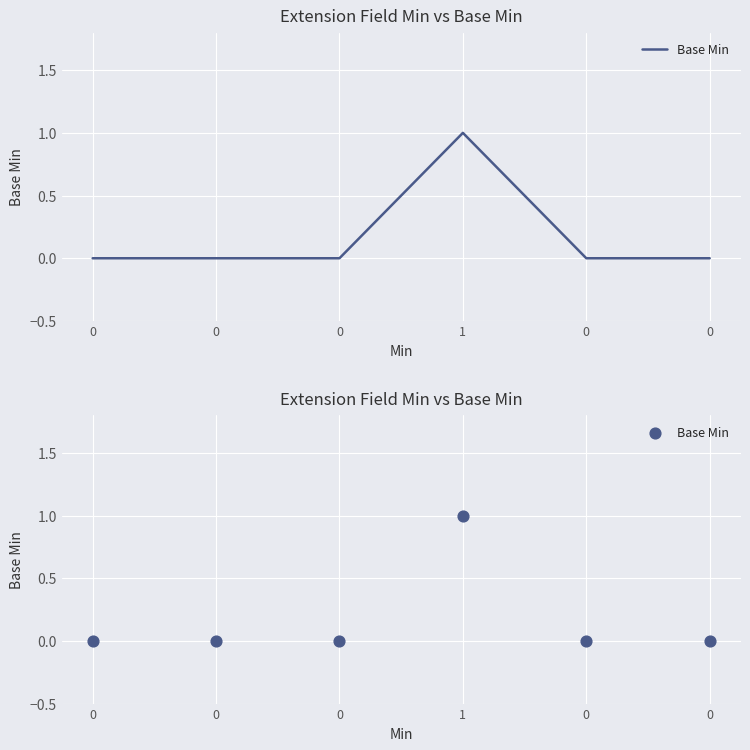

What is the change in value from 1 to 0?

-1